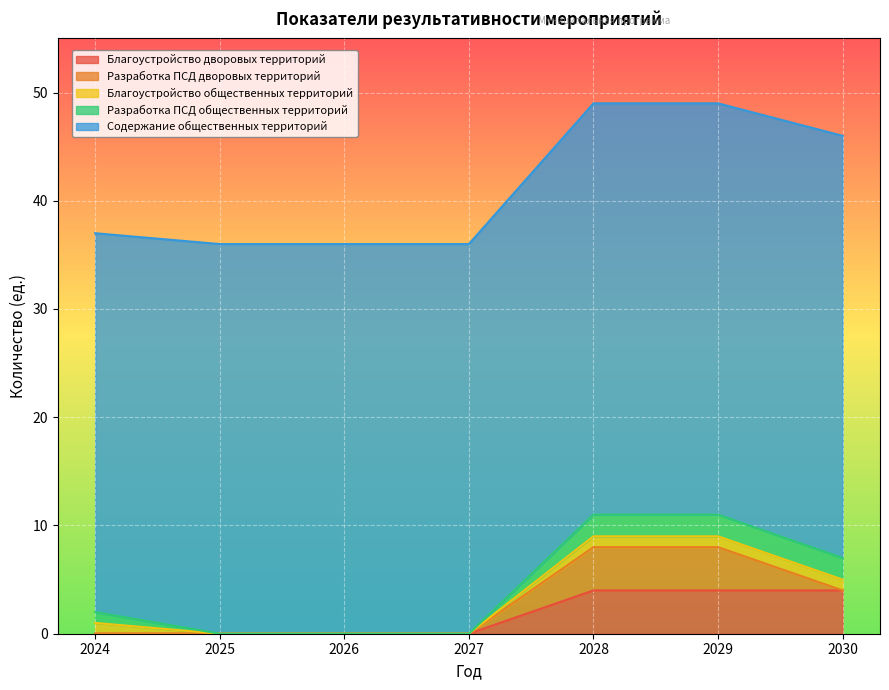

Rank the series at 2024 from lowest to highest value.

Благоустройство дворовых территорий, Разработка ПСД дворовых территорий, Благоустройство общественных территорий, Разработка ПСД общественных территорий, Содержание общественных территорий